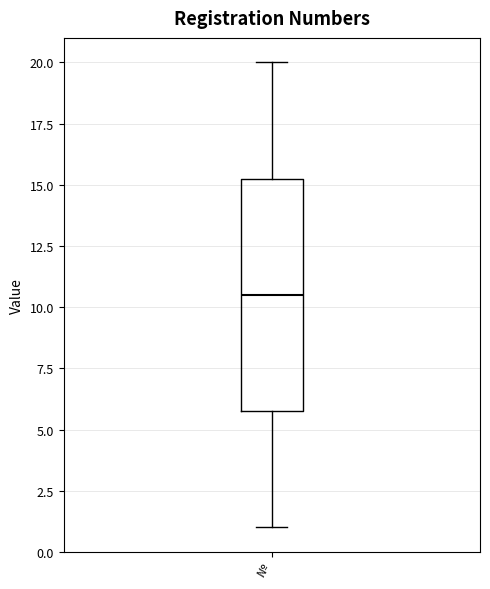

Read this box plot against the y-axis: the position of the median line, the range covered by the box, and the ends of both whiskers. The values are not printed on the chart, so give them approximately, as read against the axis.

median 10.5, box 6.0 to 15.5, whiskers 1.0 to 20.0